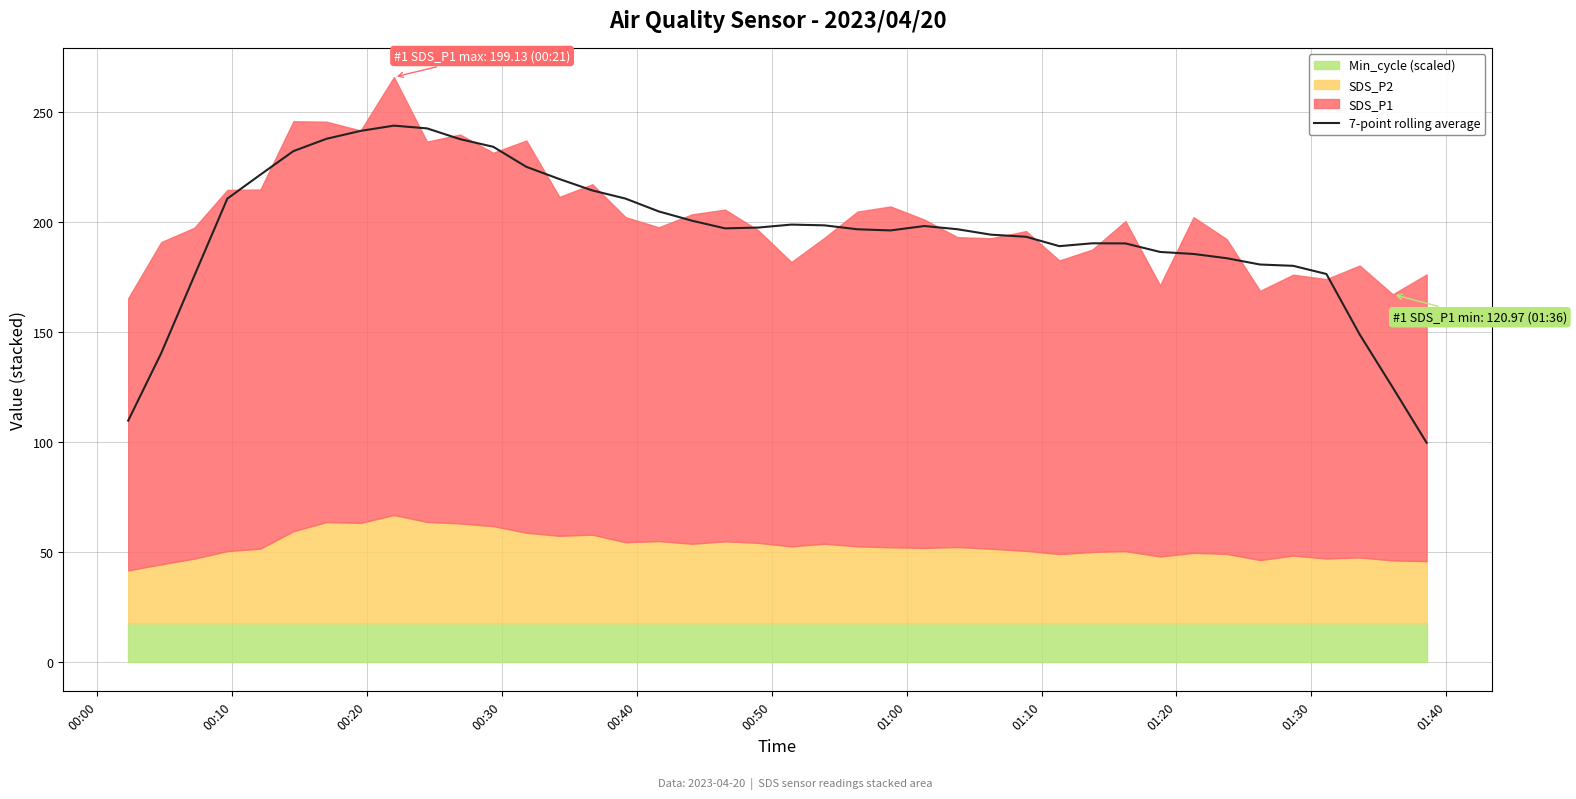

How many lines are shown in the chart?

1